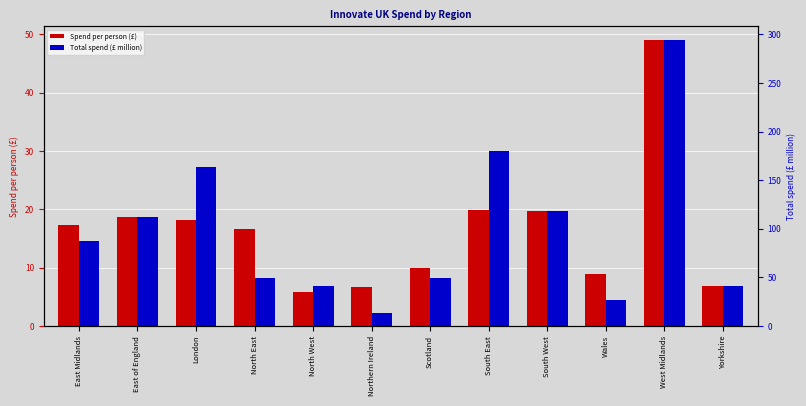

What are all the series names shown in the legend?

Spend per person (£), Total spend (£ million)